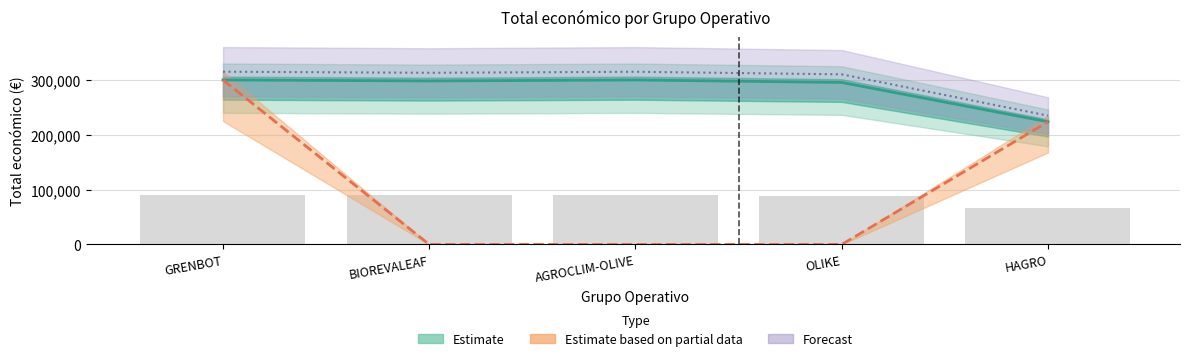

What is the label of the 3rd bar from the right?

AGROCLIM-OLIVE